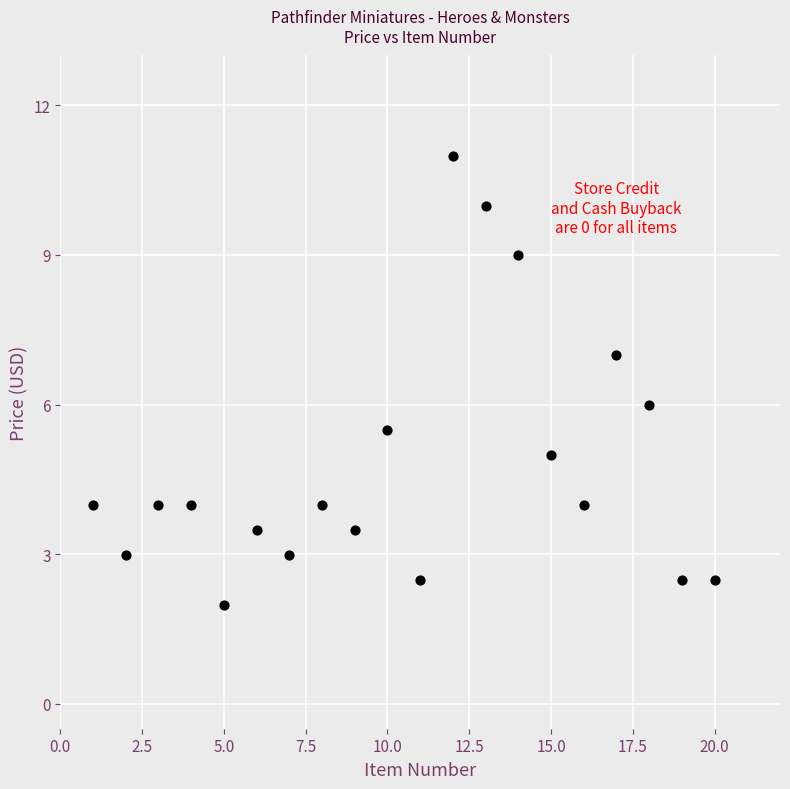

How many data points are displayed?

40